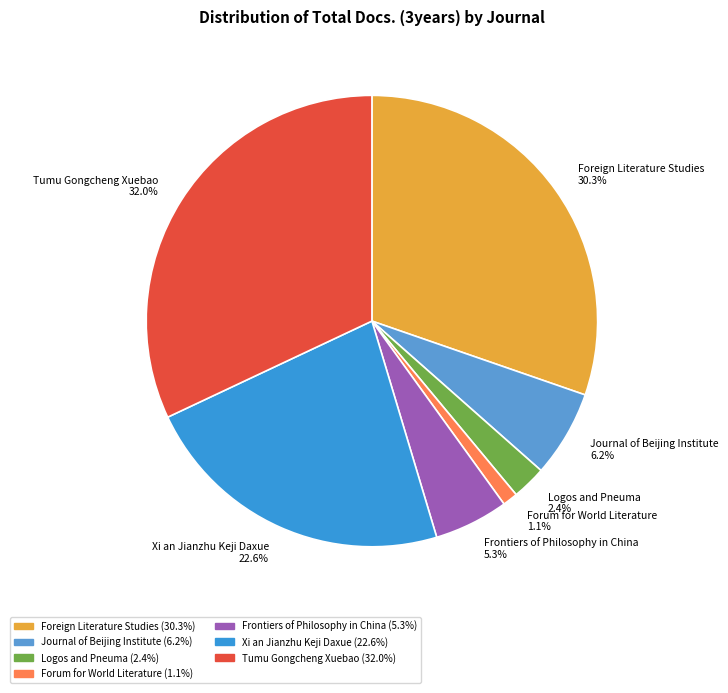

What percentage do Xi an Jianzhu Keji Daxue 22.6% and Journal of Beijing Institute 6.2% together represent?

28.8%